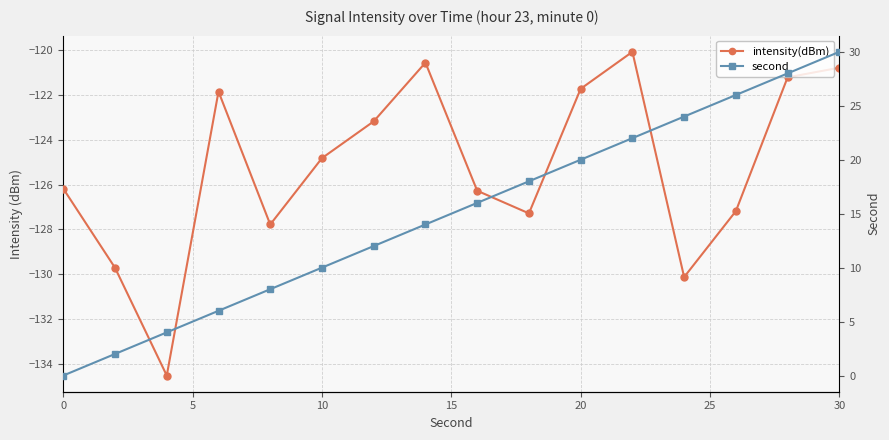

True or false: second has more than 0 points higher than both neighbors.

False